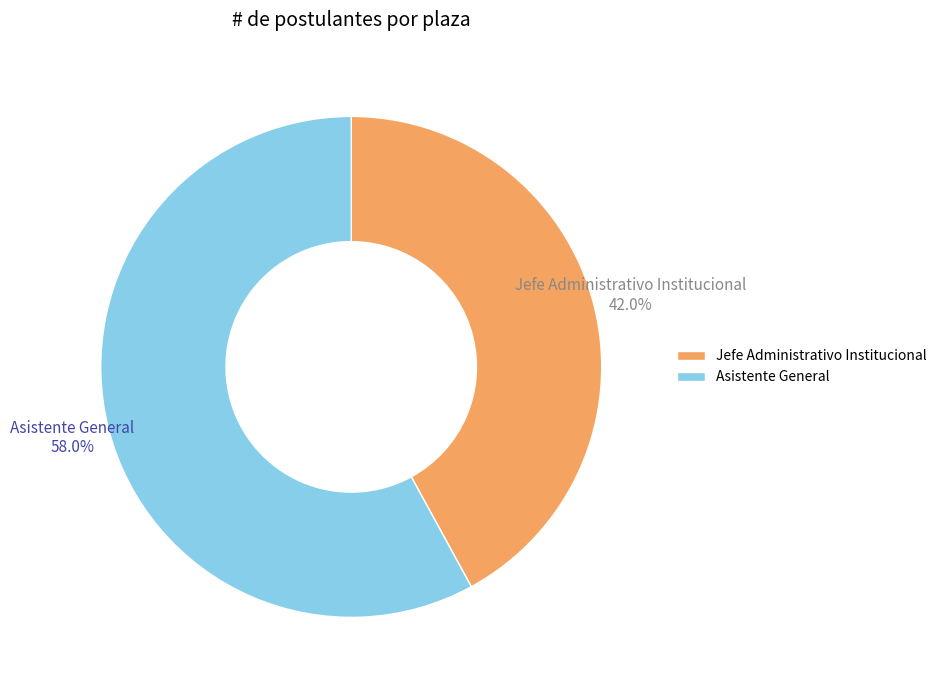

How many segments does this pie chart have?

2